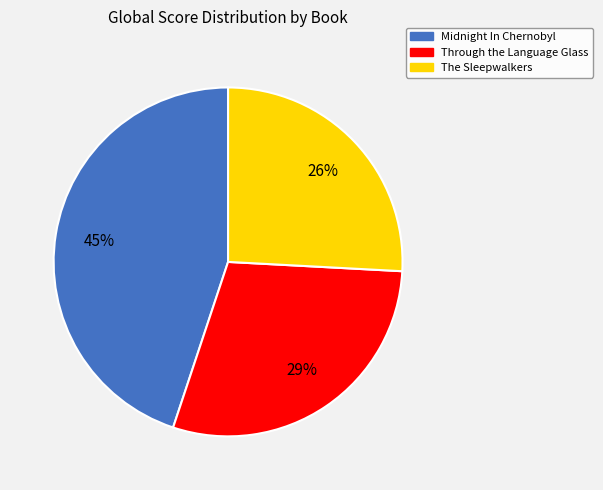

To the nearest percent, what portion does Through the Language Glass represent?

29%